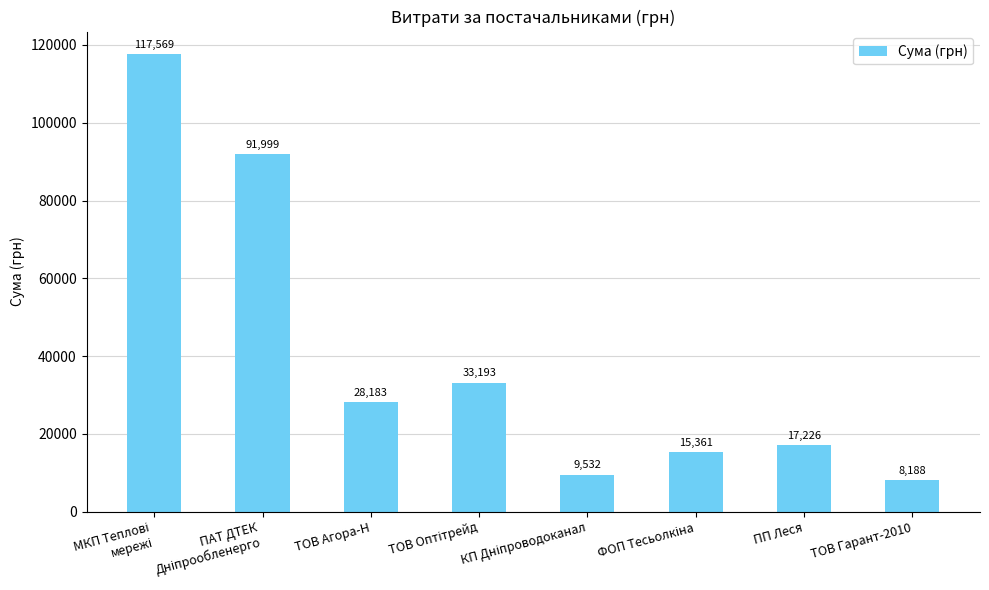

What is the label of the 2nd bar from the right?

ПП Леся